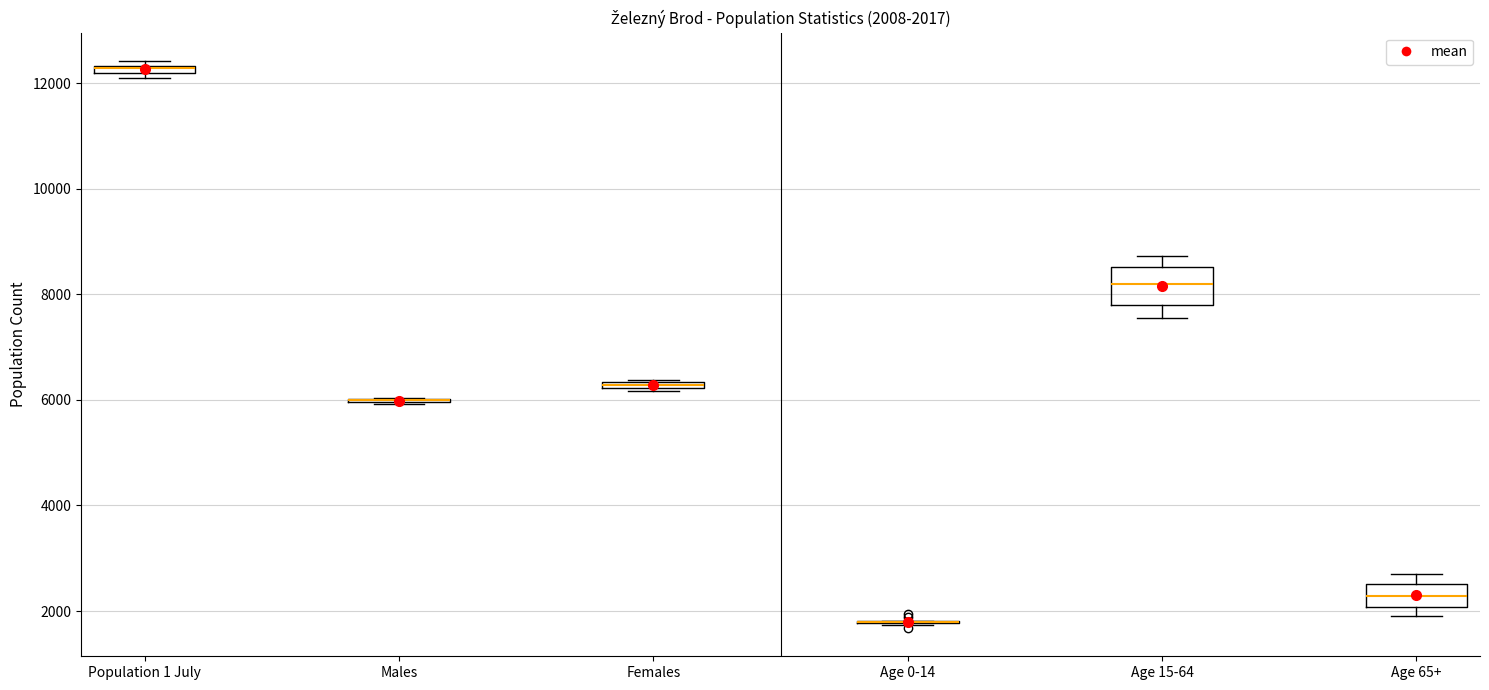

Which box is the tallest, from its lower edge to its upper edge?

Age 15-64